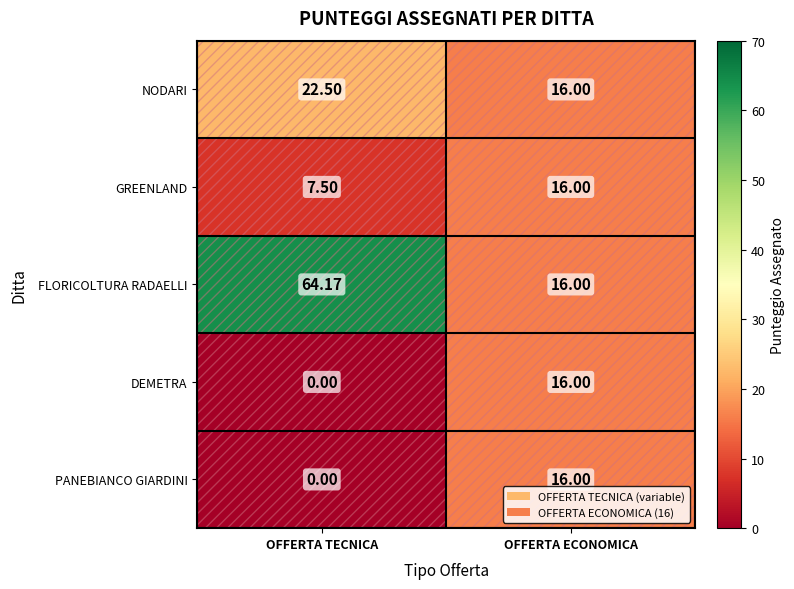

Between OFFERTA TECNICA and OFFERTA ECONOMICA, which series saw the biggest shift?

FLORICOLTURA RADAELLI